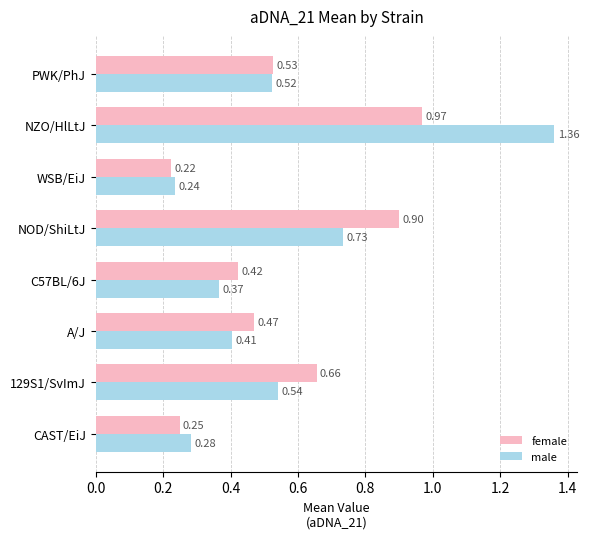

Which series has the largest total across all categories?

male